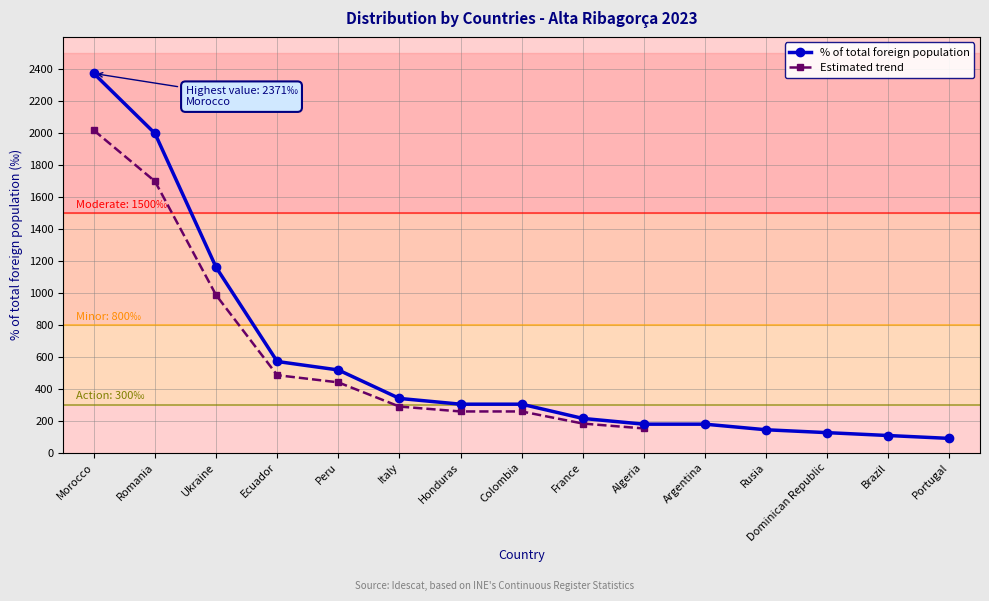

List the labels in order of value, largest first.

Morocco, Romania, Ukraine, Ecuador, Peru, Italy, Honduras, Colombia, France, Algeria, Argentina, Rusia, Dominican Republic, Brazil, Portugal